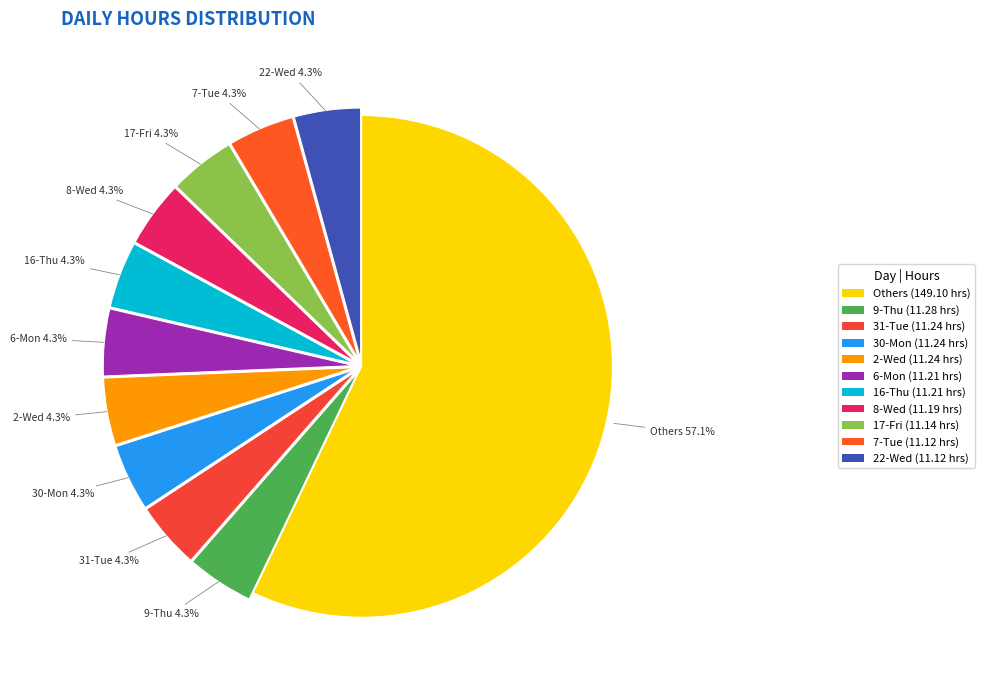

To the nearest percent, what is the average slice percentage?

9%